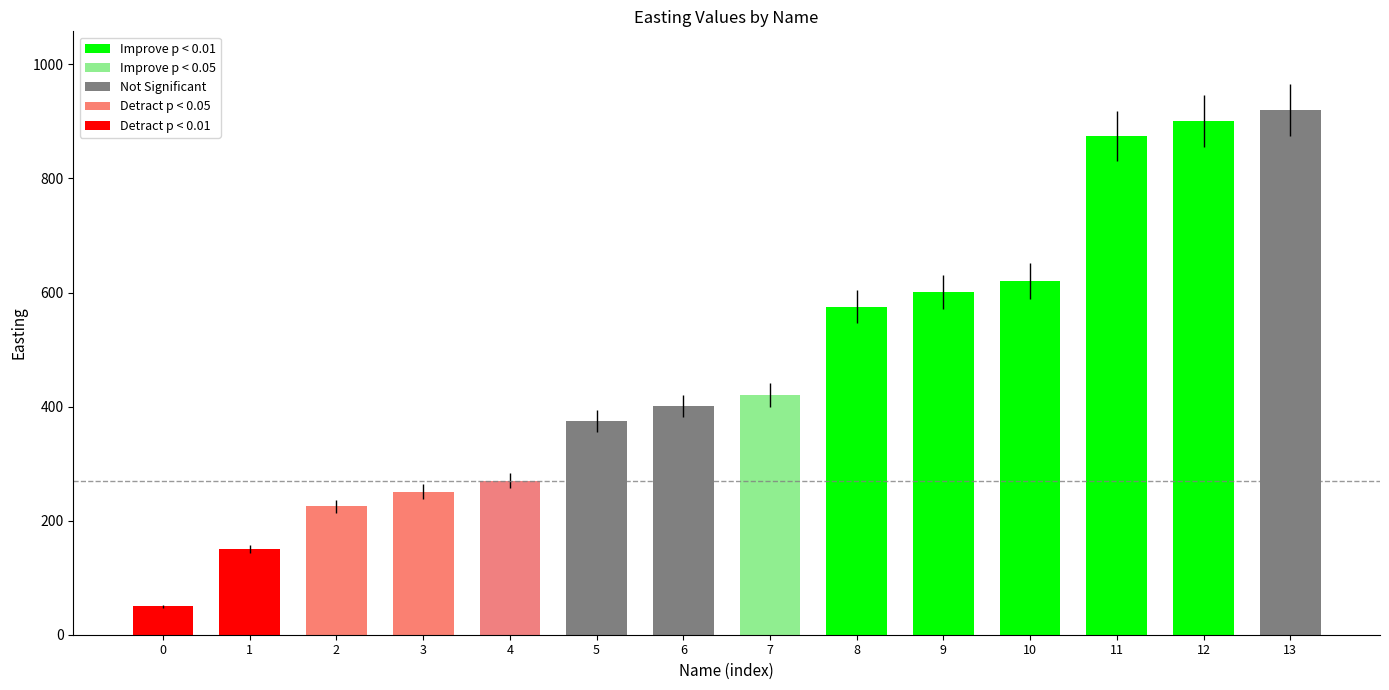

Reading left to right, extract all data points from this chart.

0=50	1=150	2=225	3=251	4=270	5=375	6=401	7=420	8=575	9=601	10=620	11=875	12=901	13=920